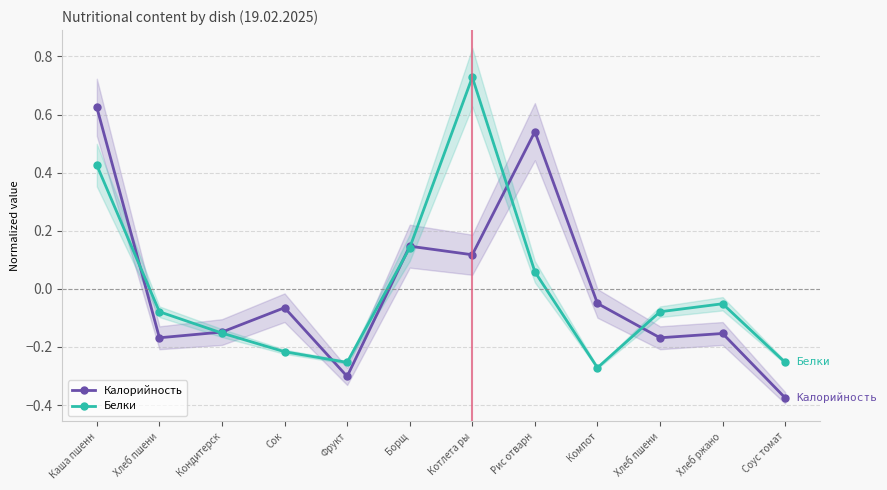

What is the minimum value shown in the chart?

-0.4